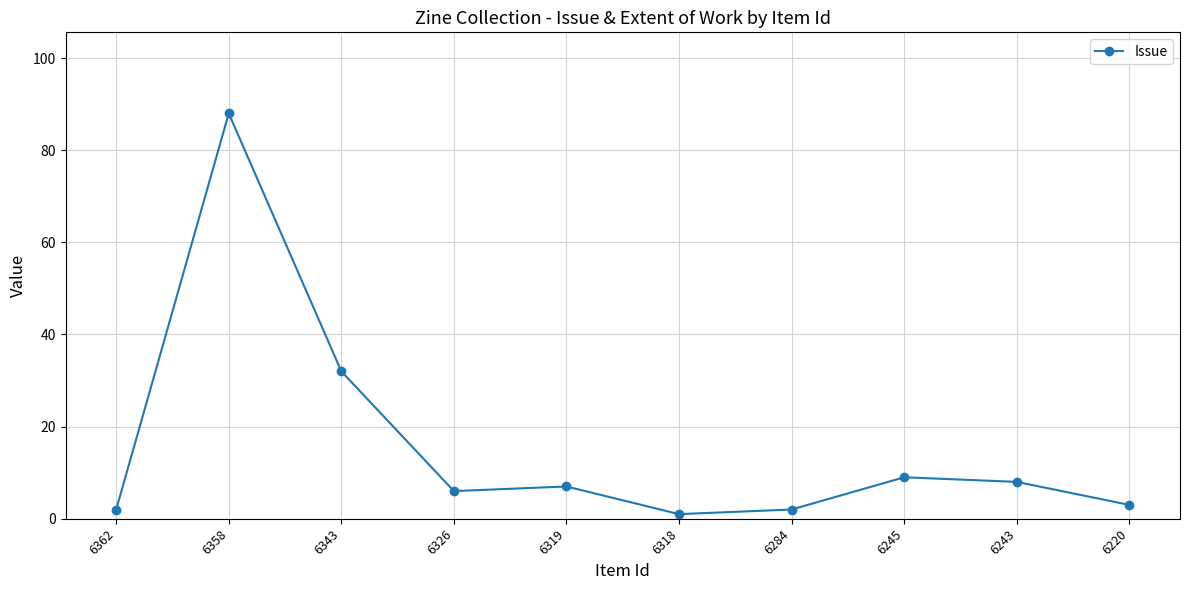

What is the value of the 9th point from the left?

8